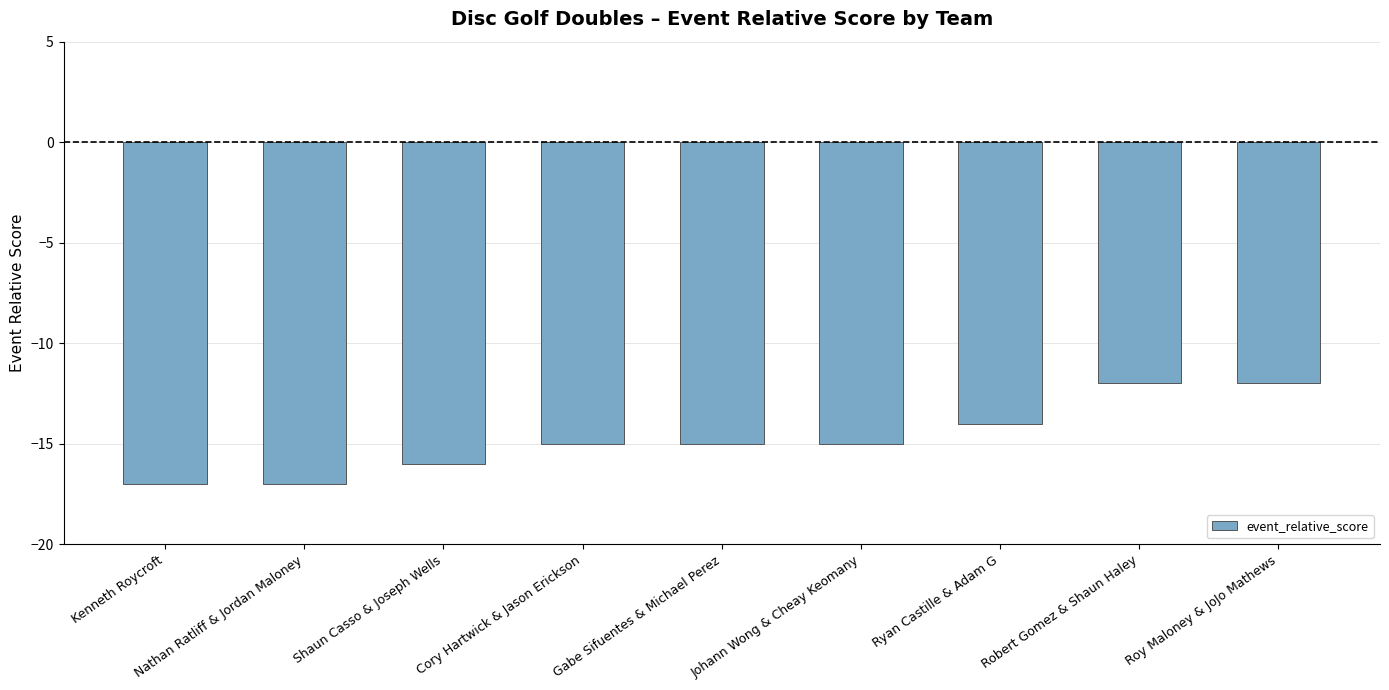

What is the sum of the values at Shaun Casso & Joseph Wells and Robert Gomez & Shaun Haley?

-28